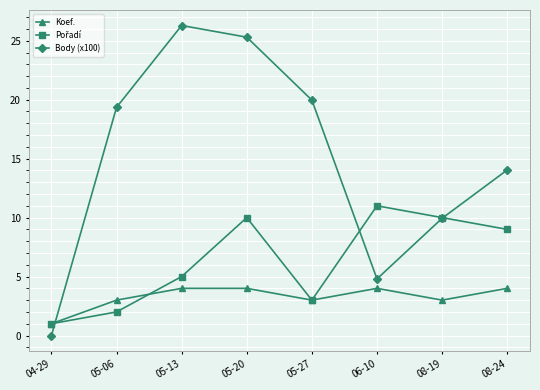

How many data points in Body (x100) are above 19?

4